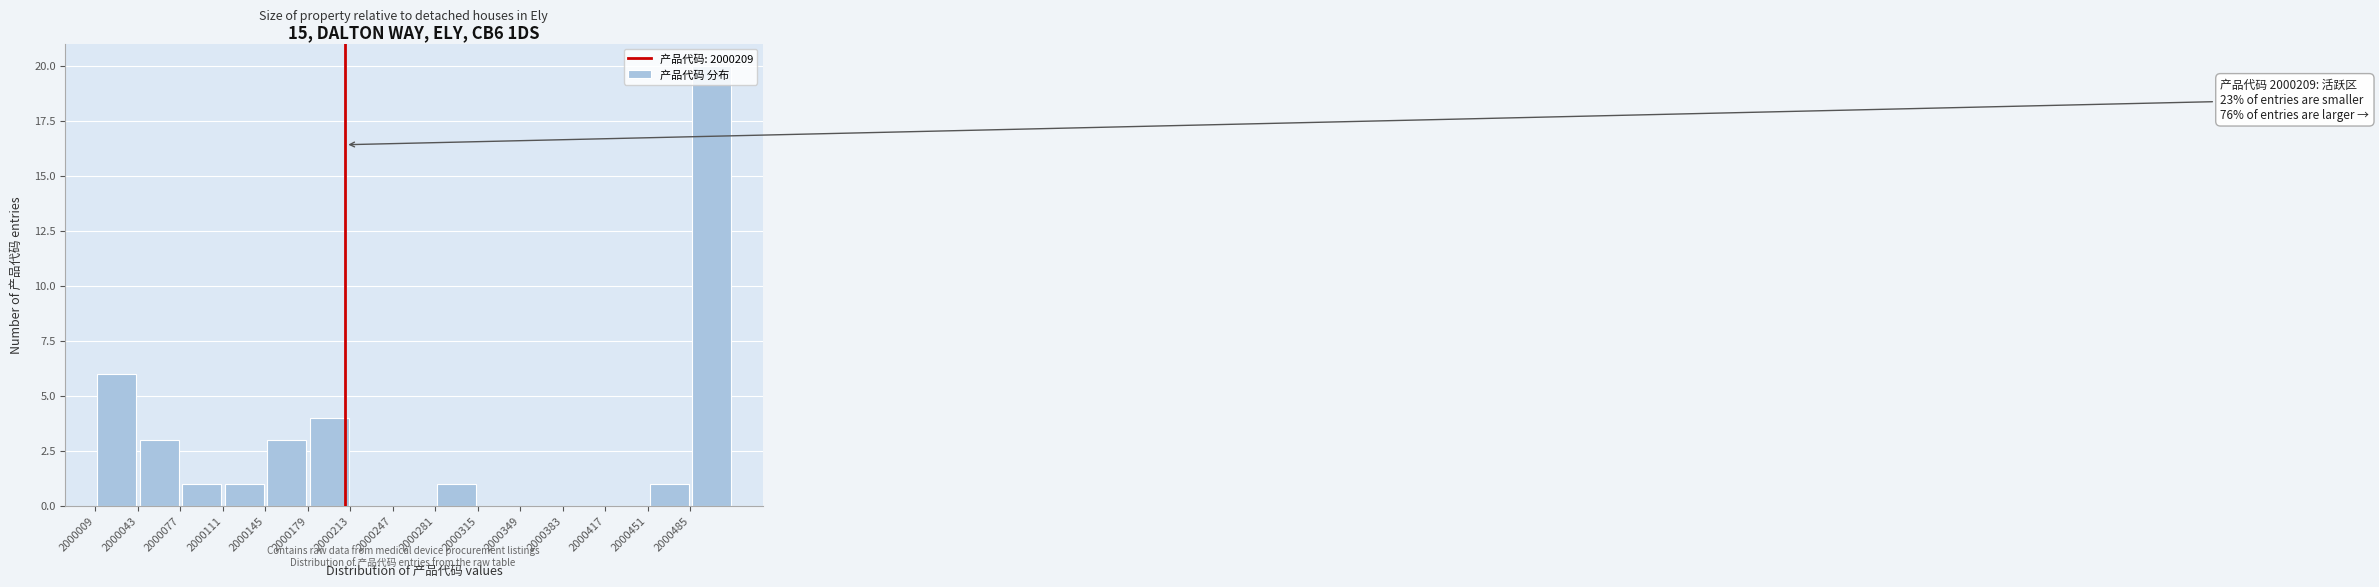

Which range on the x-axis has the tallest bar?

2000485 to 2000519